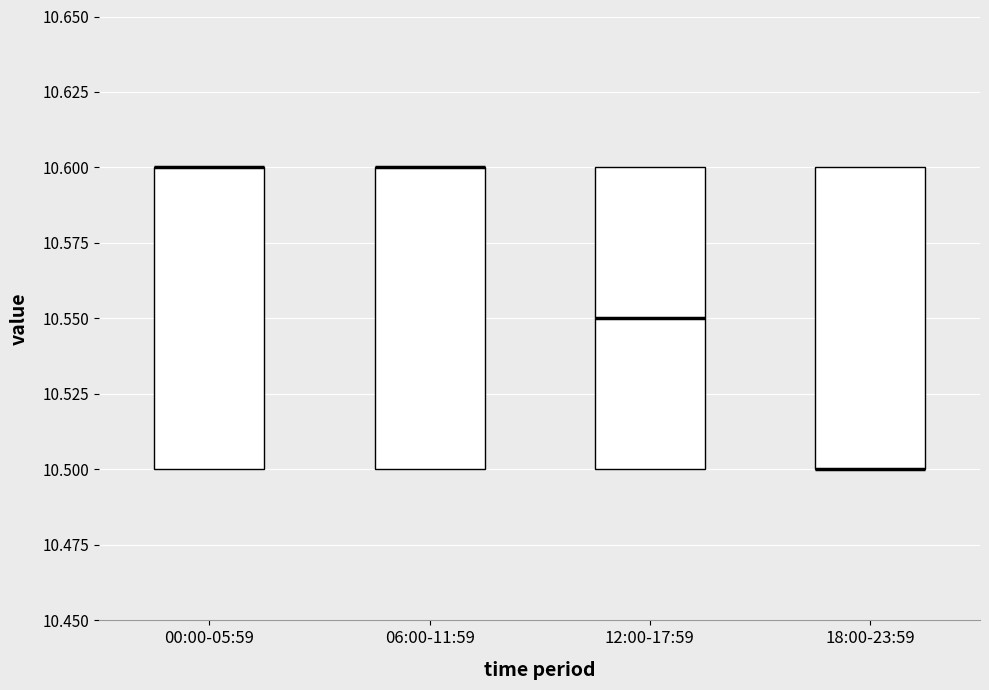

Reading left to right, read every box against the y-axis: the position of its median line, the range the box covers, and the ends of its whiskers. The values are not printed on the chart, so give them approximately, as read against the axis.

00:00-05:59: median 10.60 (drawn on the box's upper edge), box 10.50 to 10.60, whiskers 10.50 to 10.60
06:00-11:59: median 10.60 (drawn on the box's upper edge), box 10.50 to 10.60, whiskers 10.50 to 10.60
12:00-17:59: median 10.55, box 10.50 to 10.60, whiskers 10.50 to 10.60
18:00-23:59: median 10.50 (drawn on the box's lower edge), box 10.50 to 10.60, whiskers 10.50 to 10.60